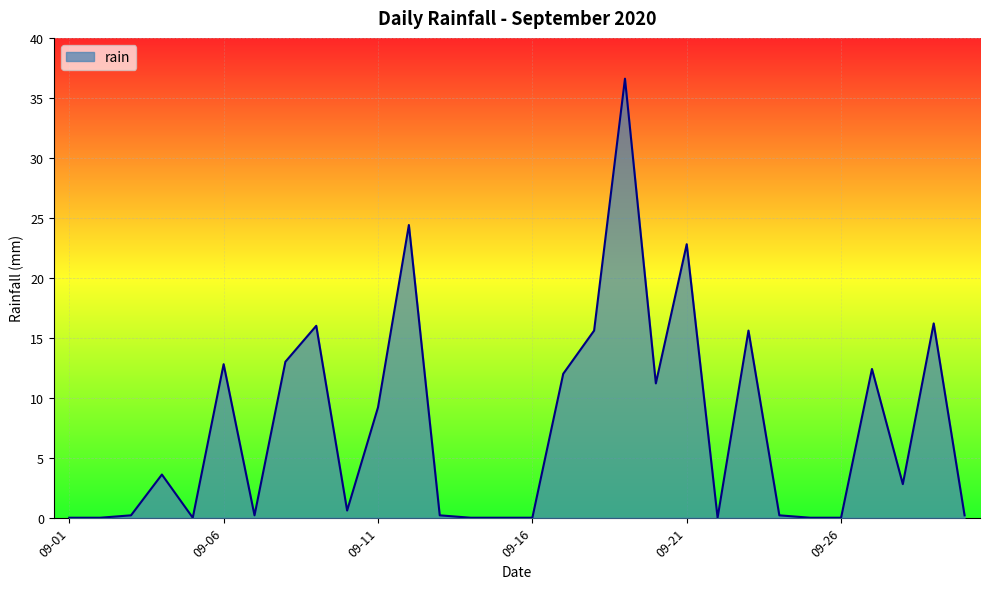

What is the maximum value shown in the chart?

36.6